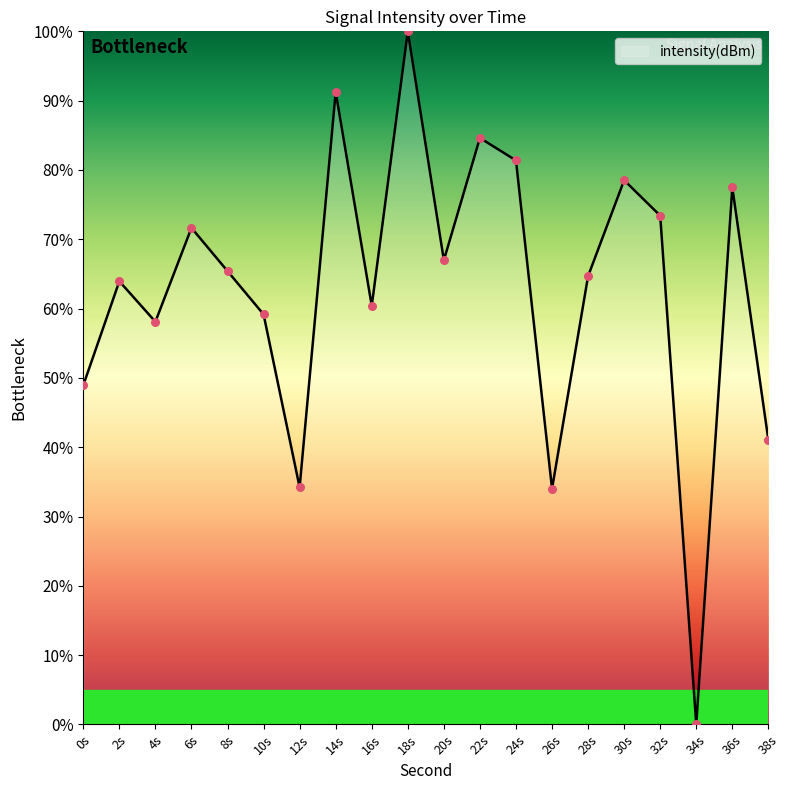

Approximately how many times larger is the value at 10s compared to 20s?

0.9